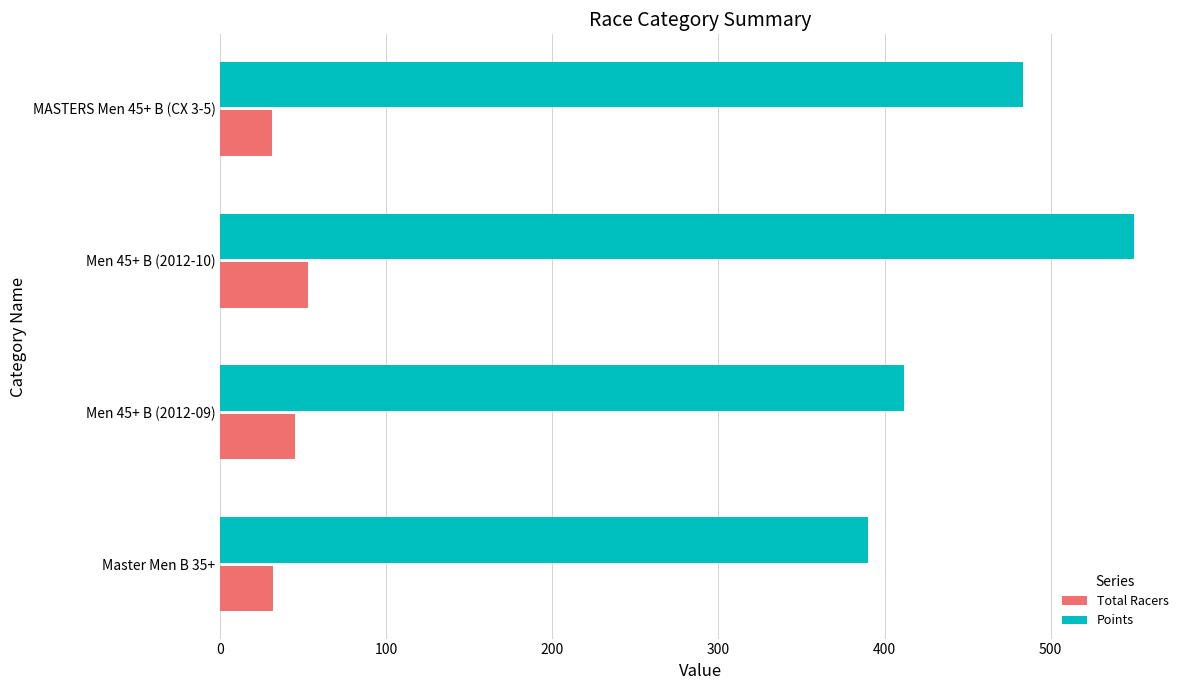

Rank the series at Men 45+ B (2012-09) from lowest to highest value.

Total Racers, Points